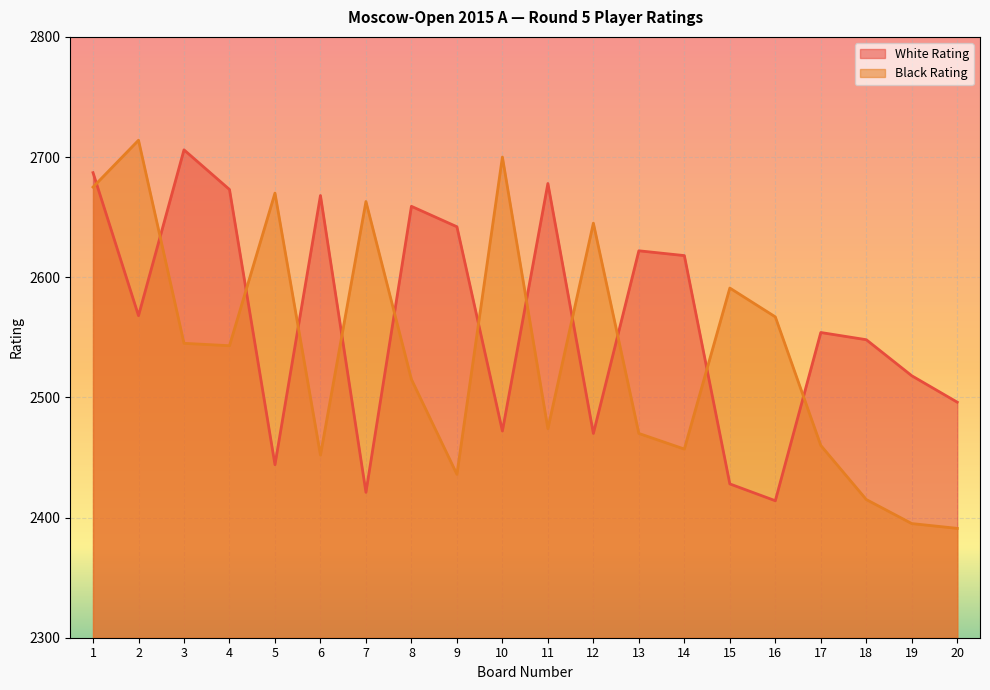

What is the value of the Black Rating point at the 7th from the left?

2663